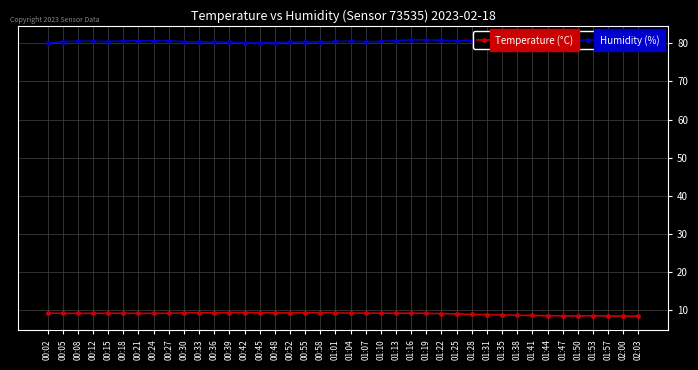

At which label does Humidity (%) reach its minimum?

00:42